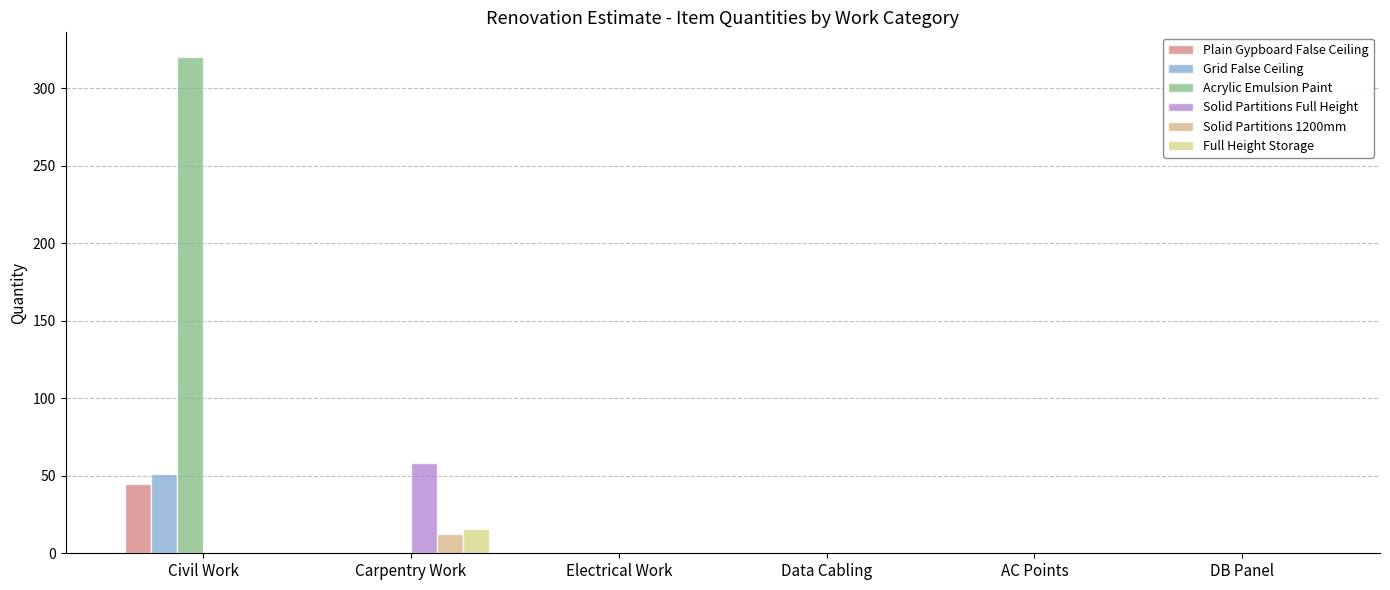

What position from the left is Civil Work?

1